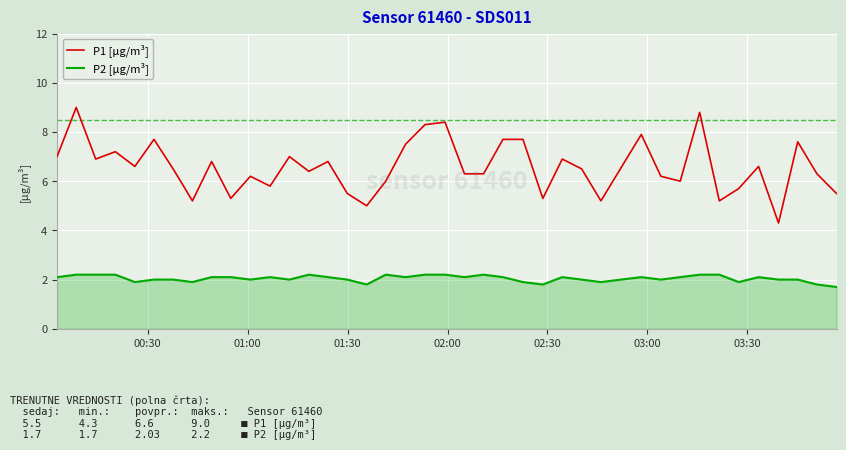

Which series has the largest total across all categories?

P1 [μg/m³]